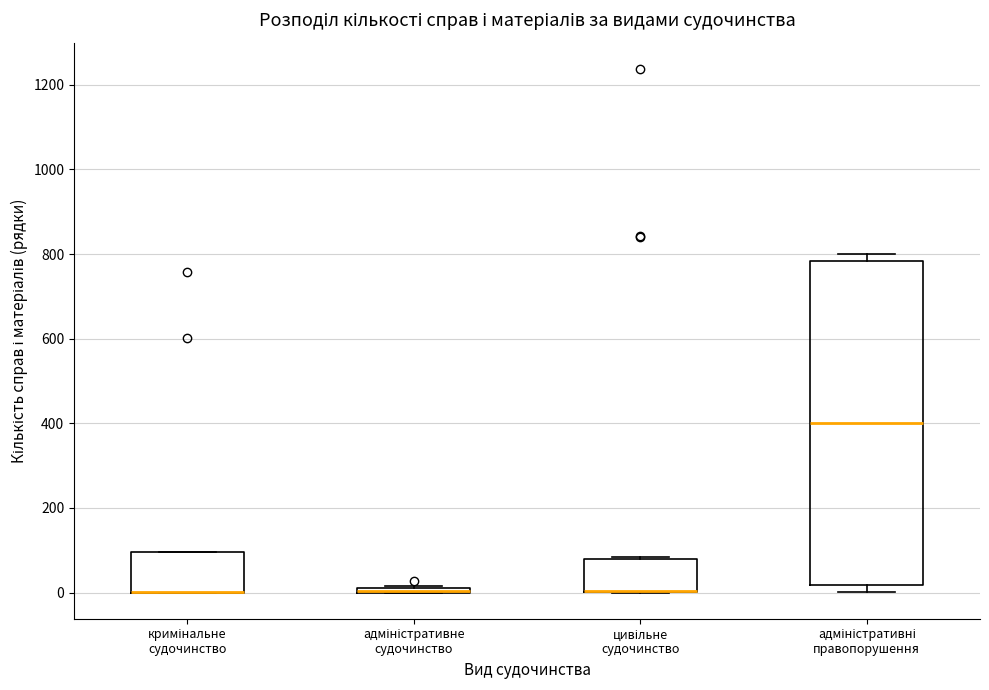

Comparing the boxes themselves (not the whiskers), which one is the tallest?

адміністративні правопорушення